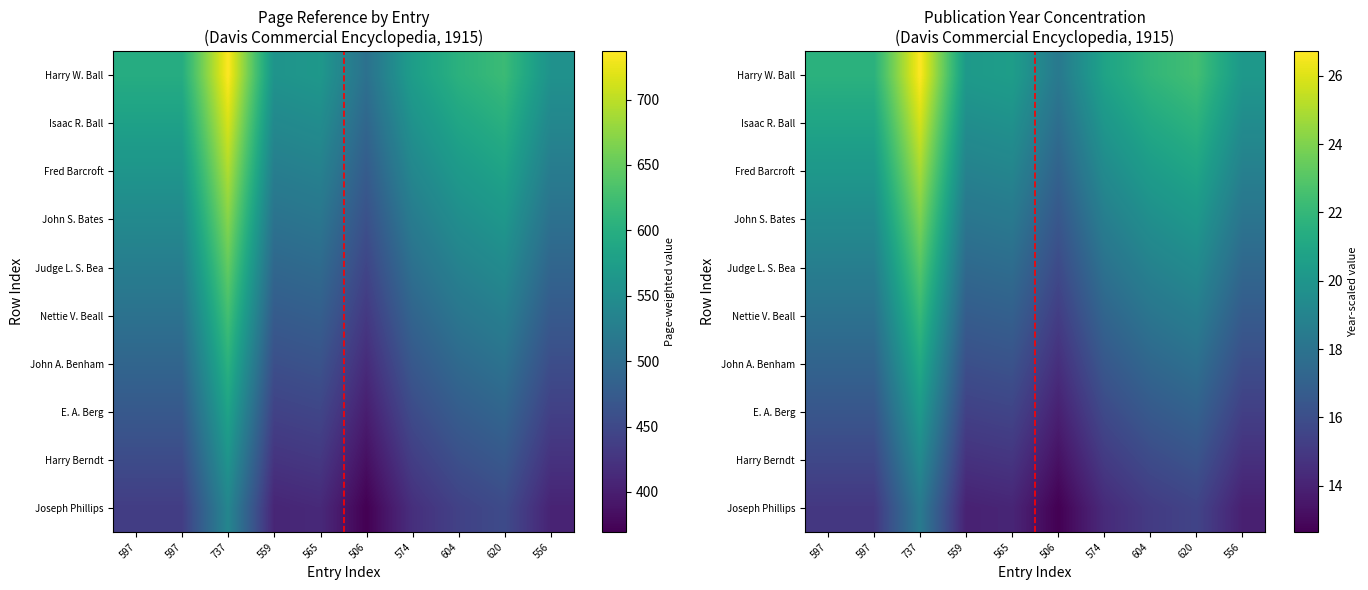

True or false: Isaac R. Ball has a value of 11.6 at 559.

False